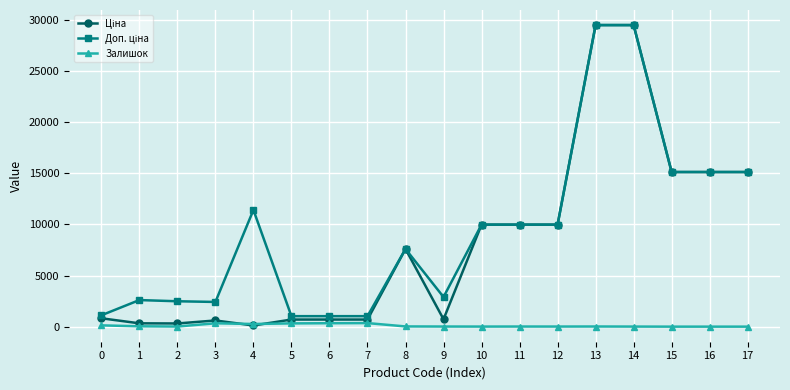

True or false: Залишок has more than 0 points higher than both neighbors.

True